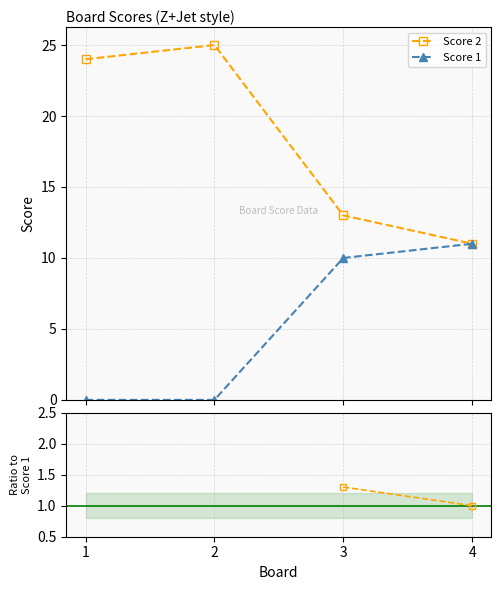

Where is Score 1 nearest to the value 5?

1